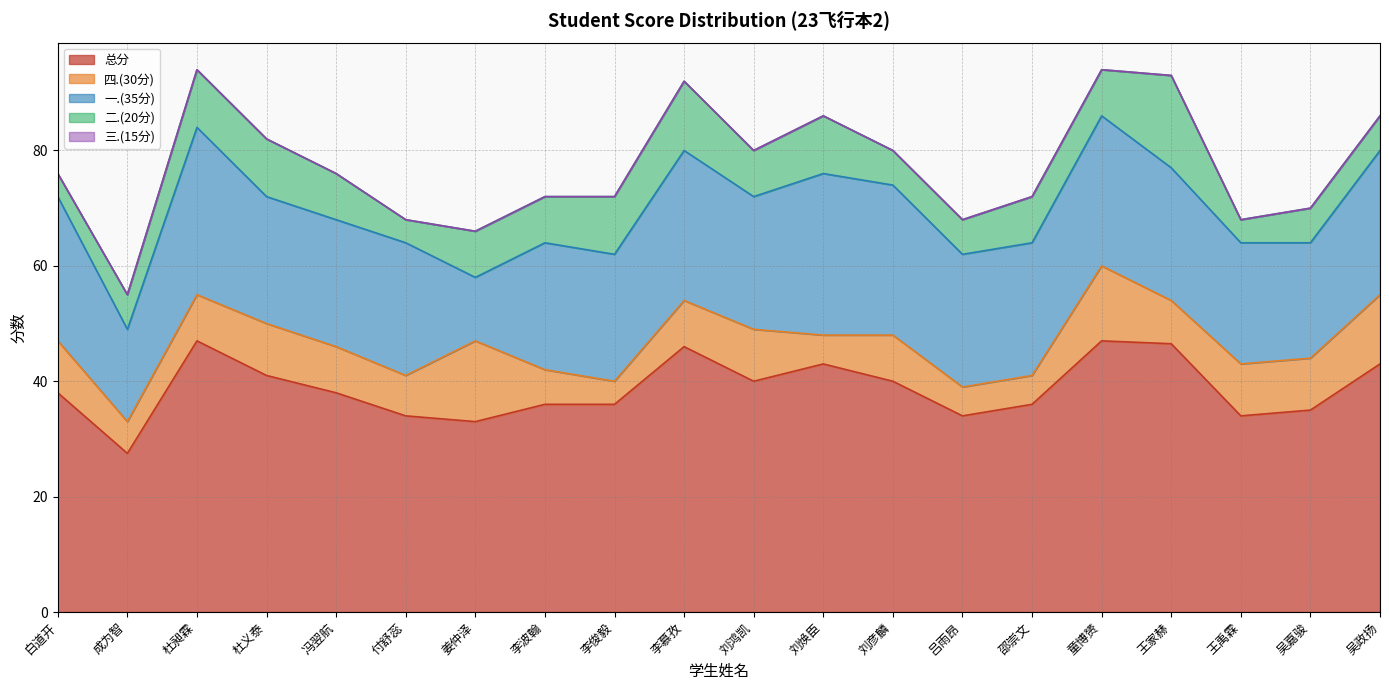

Count the number of categories in the chart.

20